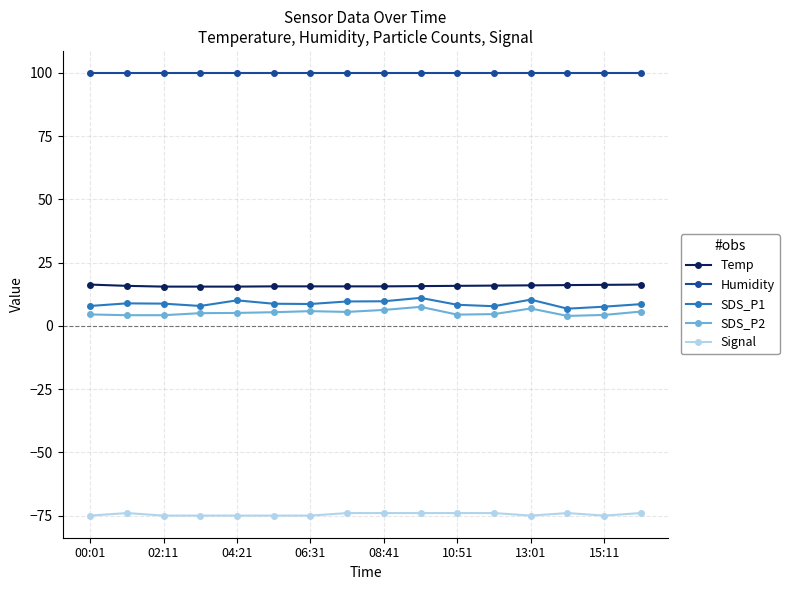

What is the value of the SDS_P2 point at the 8th from the left?

5.5